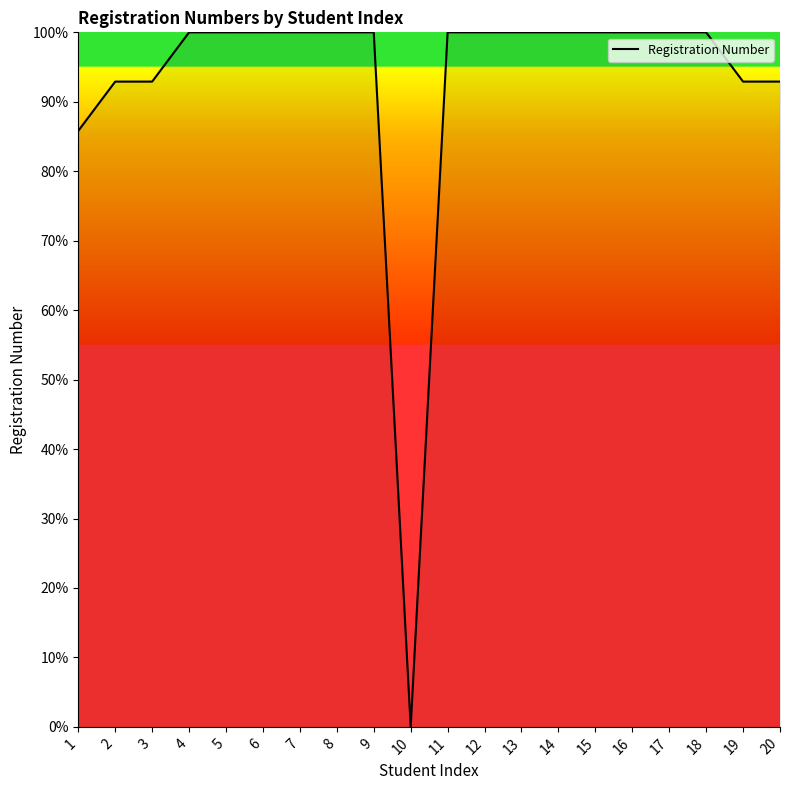

What is the difference between the maximum and second lowest values?

14.2